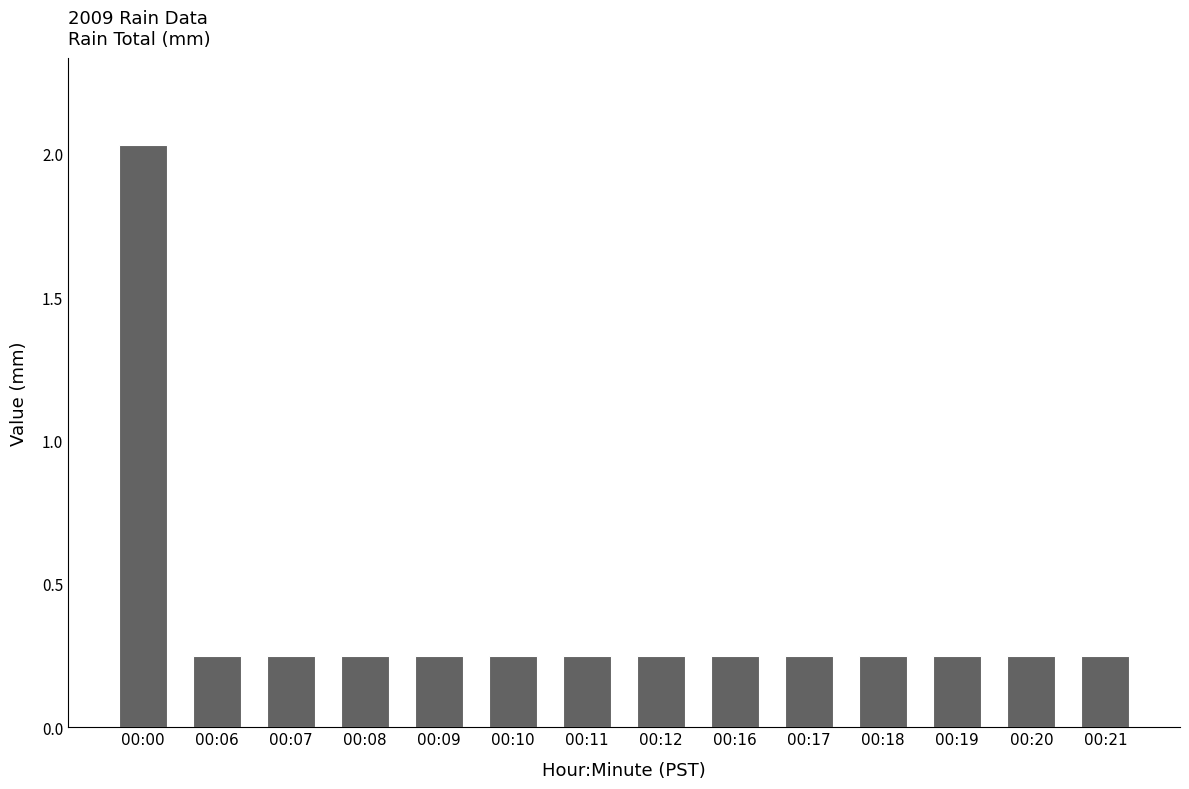

What is the average value?

0.4